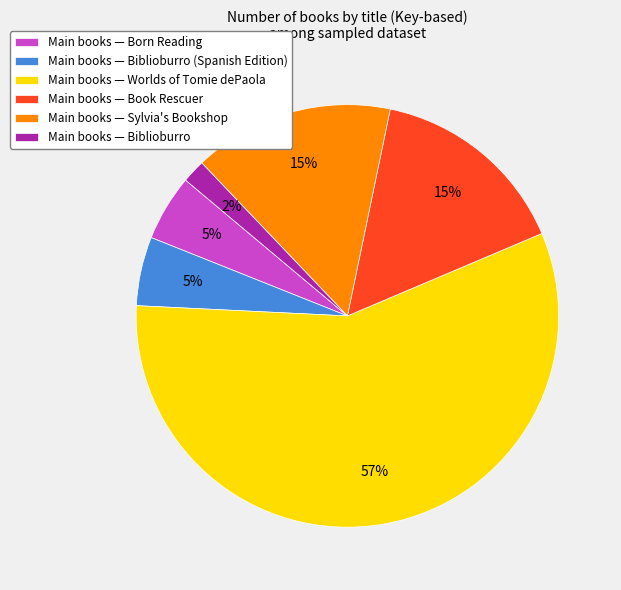

Does any single category account for the majority?

Yes